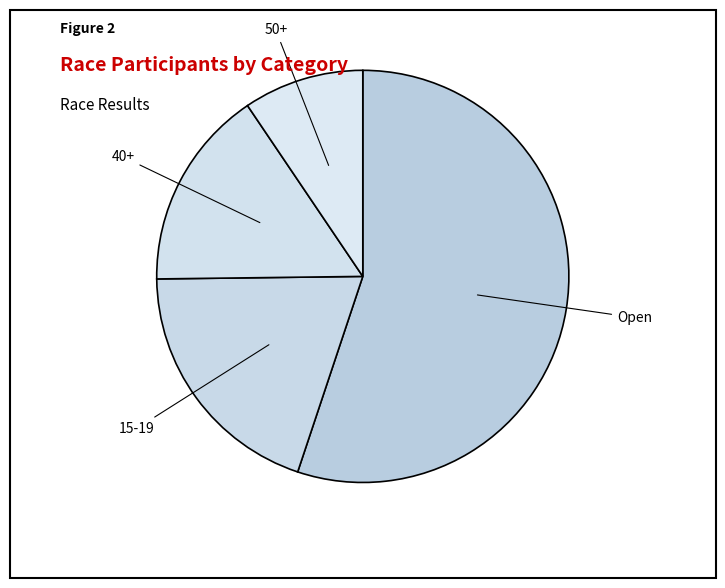

Does 40+ represent more than half of the total?

No